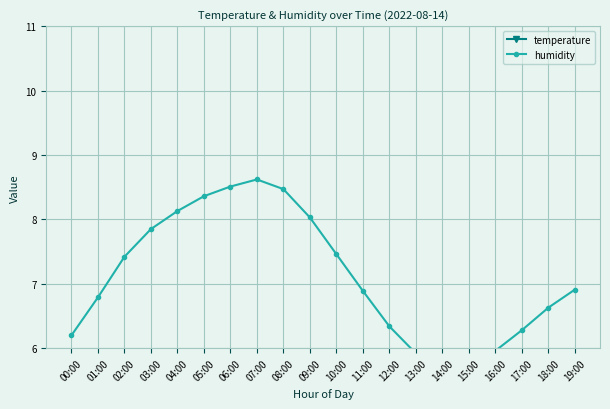

What is the difference between the humidity values at 04:00 and 08:00?

0.3